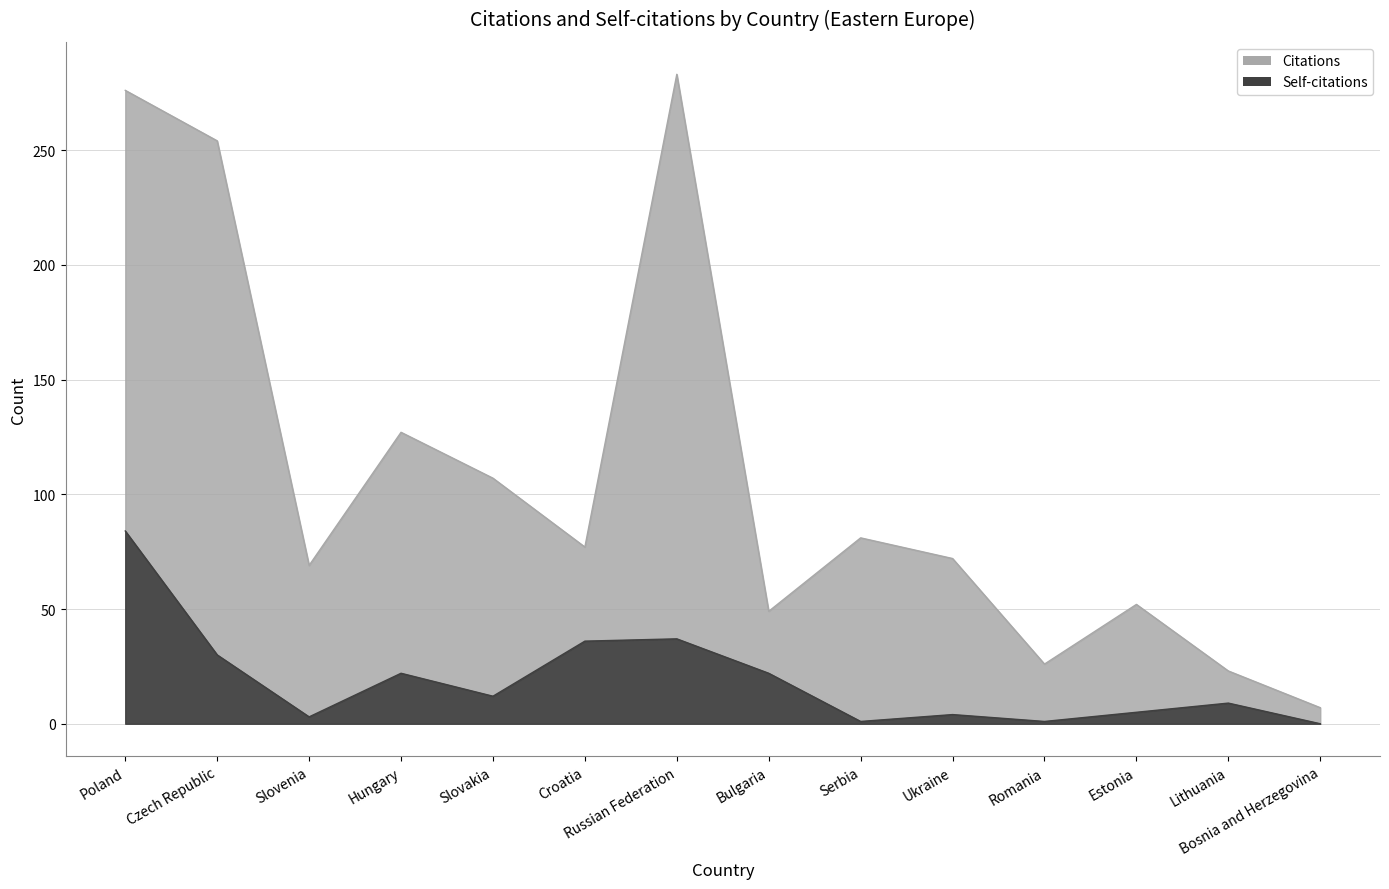

Rank the series by their average value, from lowest to highest.

Self-citations, Citations